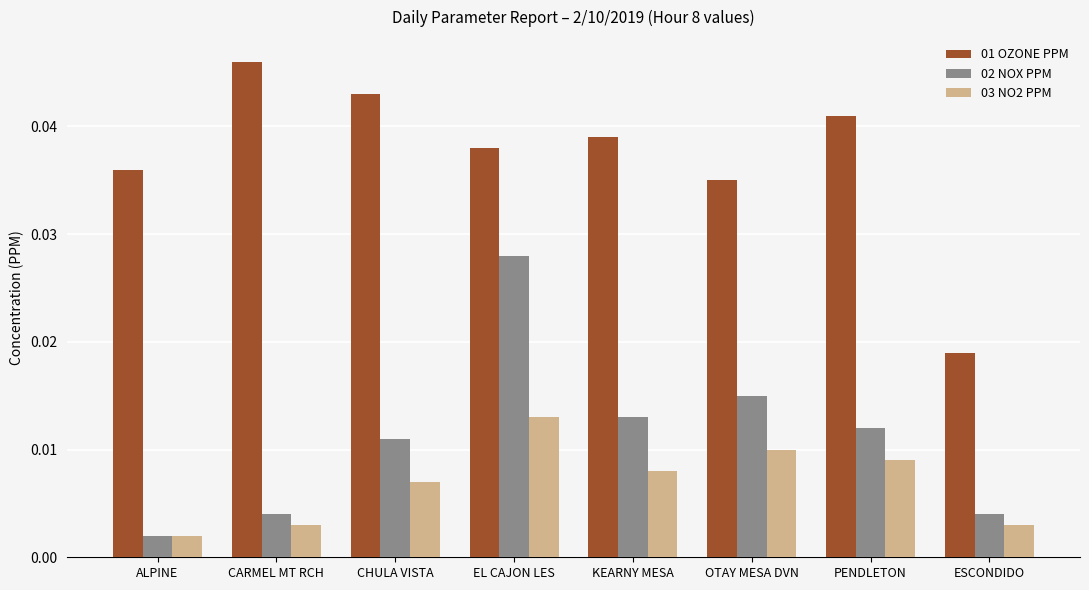

Rank the series by their maximum value, from highest to lowest.

01 OZONE PPM, 02 NOX PPM, 03 NO2 PPM